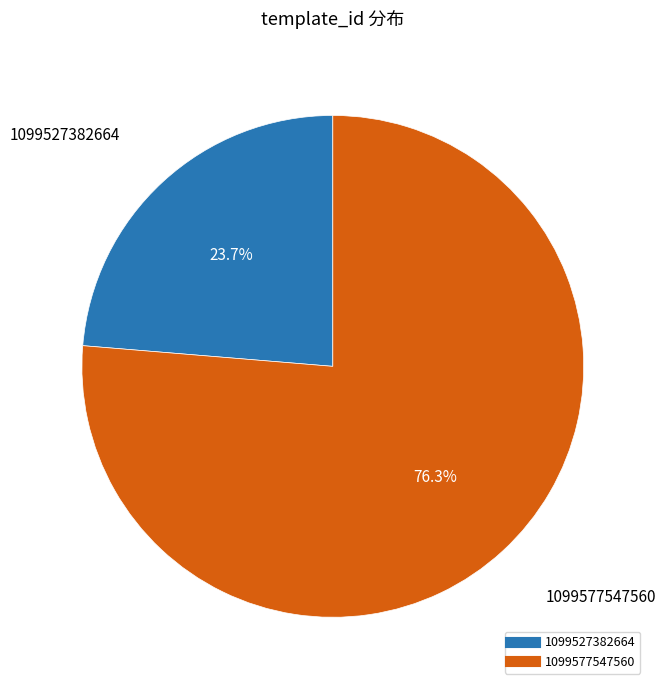

To the nearest percent, what is the difference between the 1099527382664 and 1099577547560 slice percentages?

53%